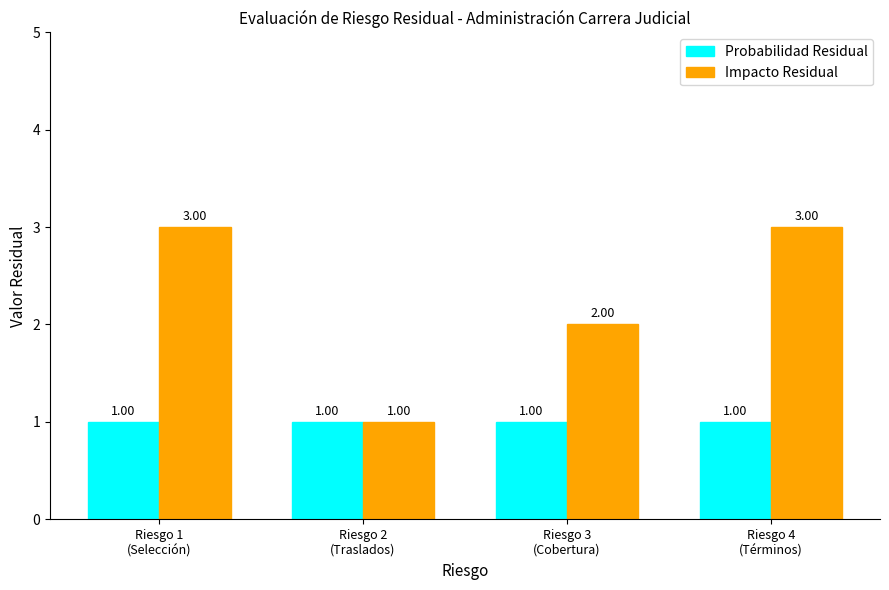

What are all the series names shown in the legend?

Probabilidad Residual, Impacto Residual